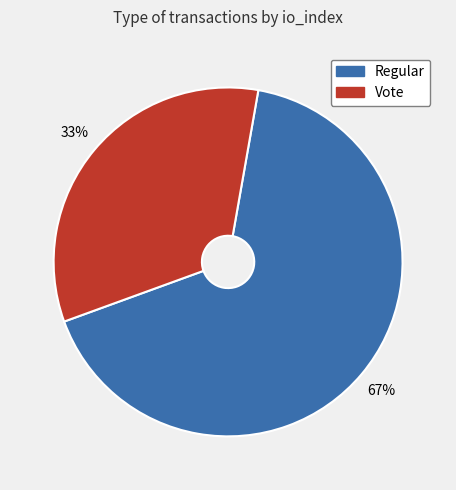

Approximately how many times larger is the value at Vote compared to Regular?

0.5